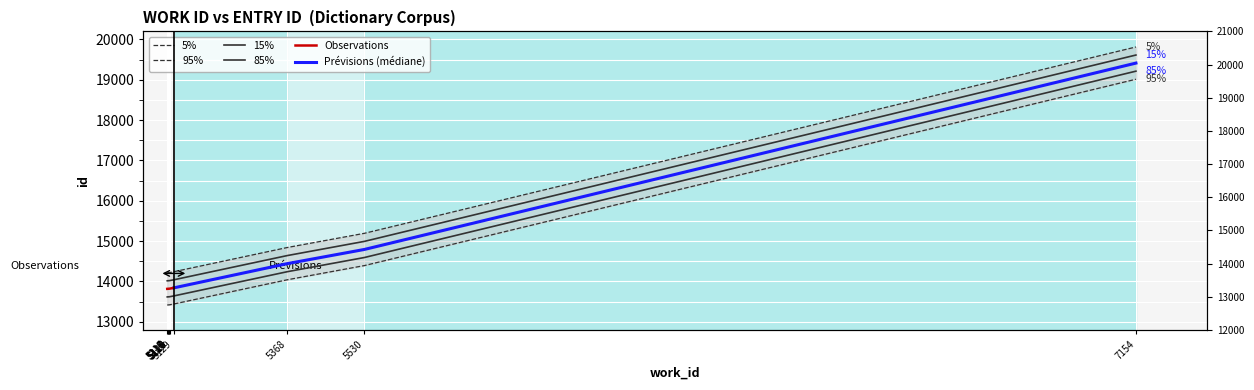

What is the change in value from 5118 to 5530?

+974